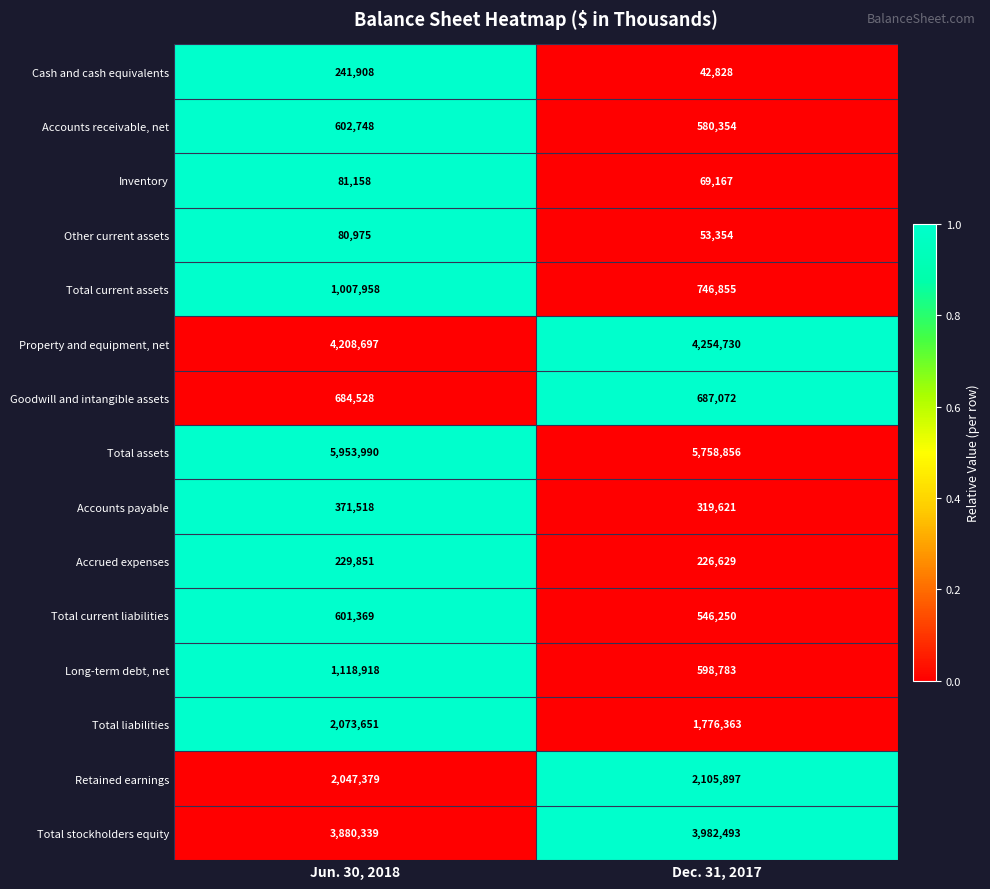

True or false: Total stockholders equity has a value of 3880339 at Jun. 30, 2018.

True